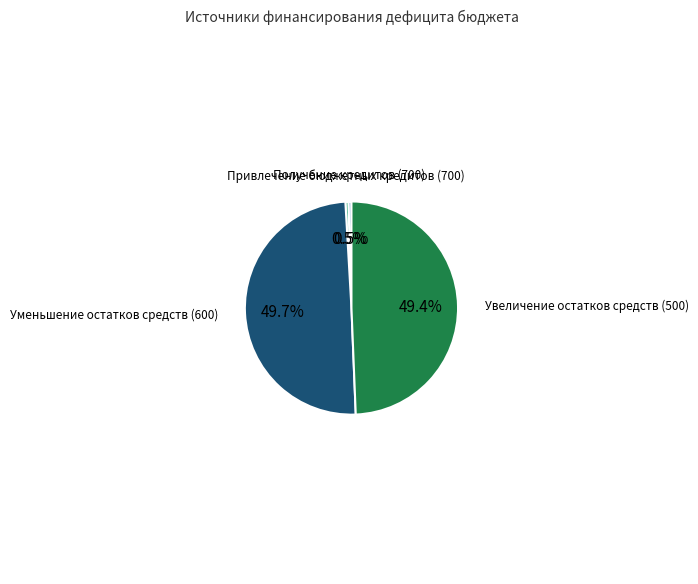

Is there a majority slice in this chart?

No